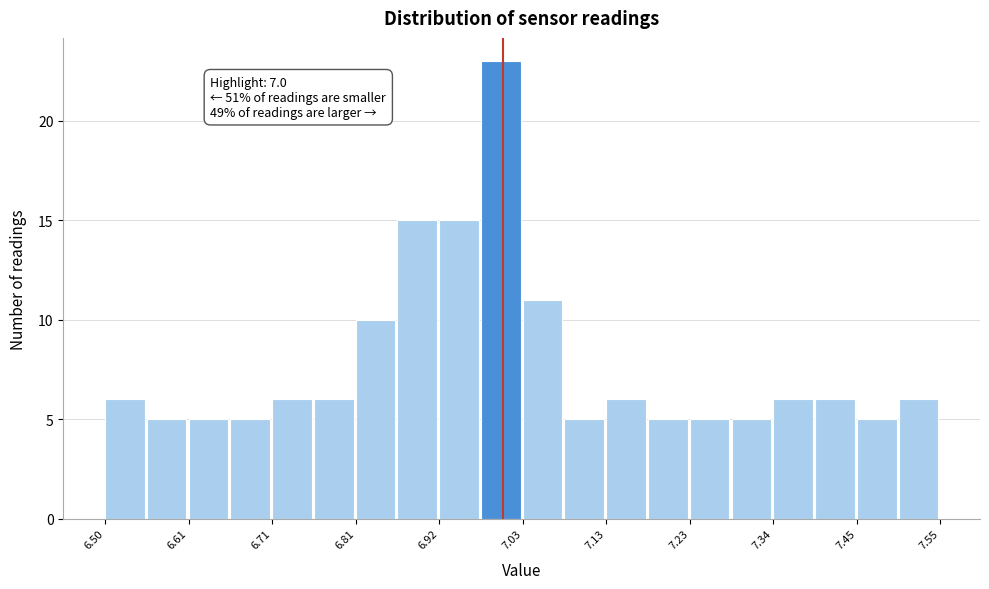

Read against the x-axis, roughly where is the centre of the tallest bar?

7.00